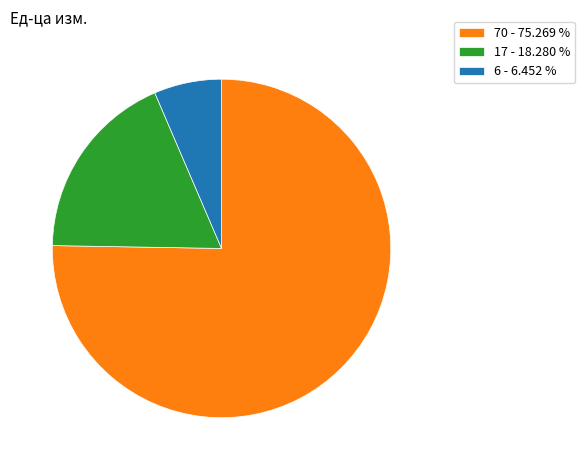

Rank the categories by value from highest to lowest.

70 - 75.269 %, 17 - 18.280 %, 6 - 6.452 %